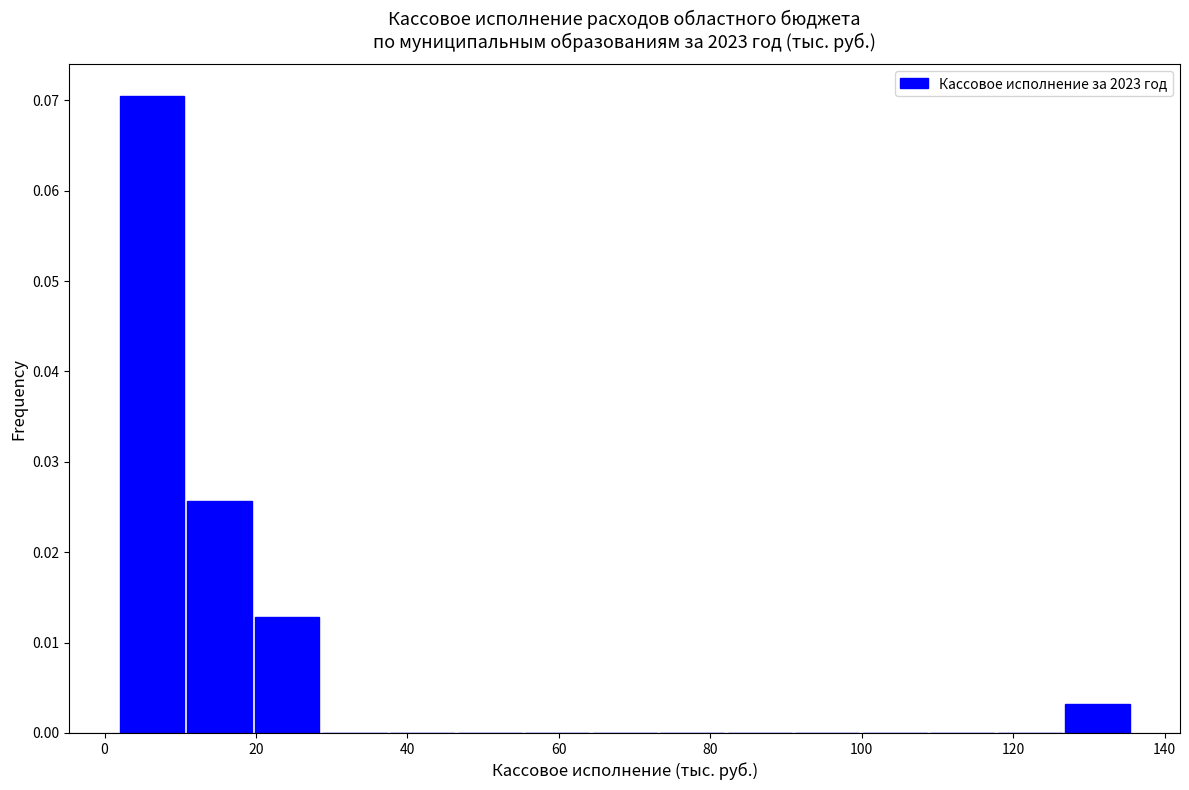

Over which range of the x-axis is the bar tallest?

2 to 10